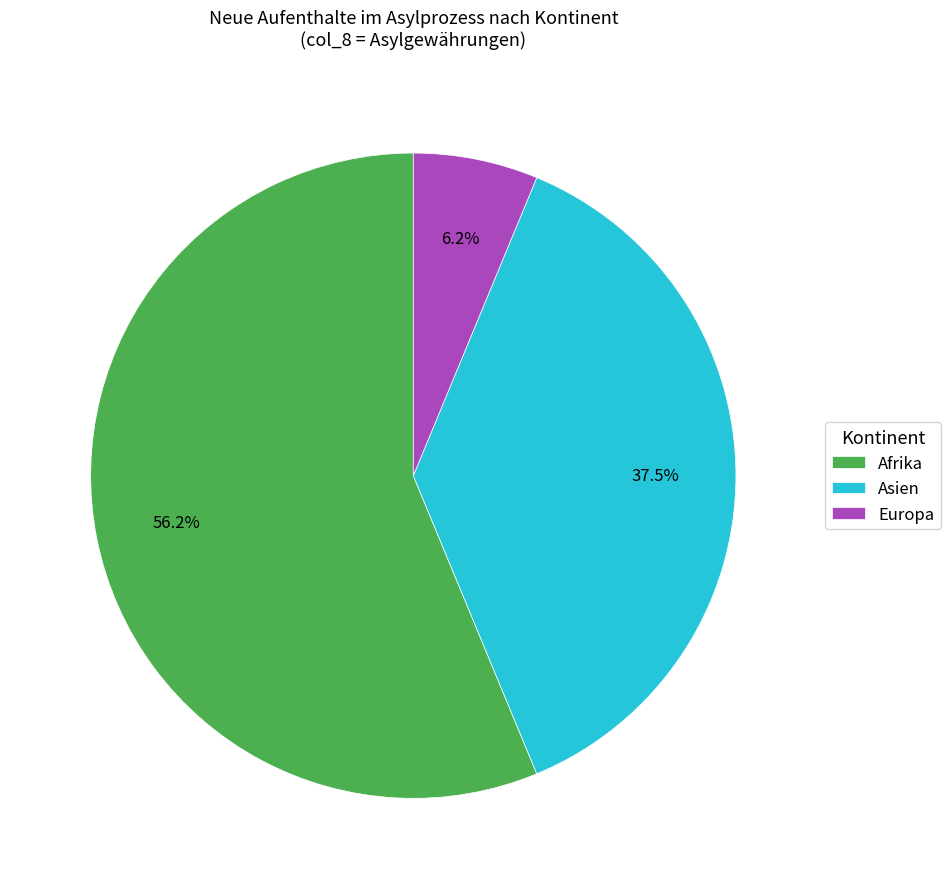

What is the largest slice in the pie chart?

Afrika